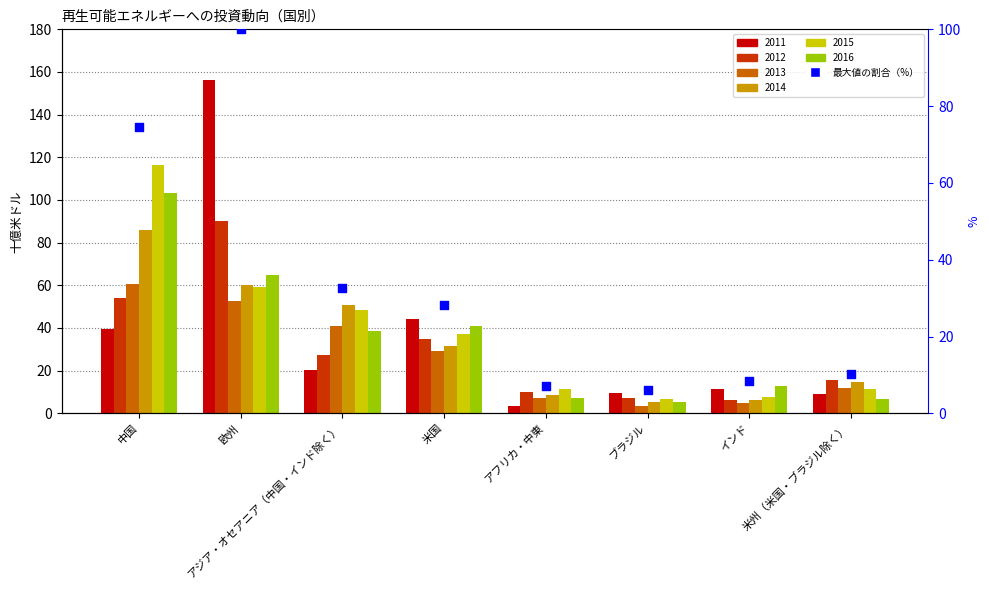

Between 欧州 and アフリカ・中東, which is larger?

欧州